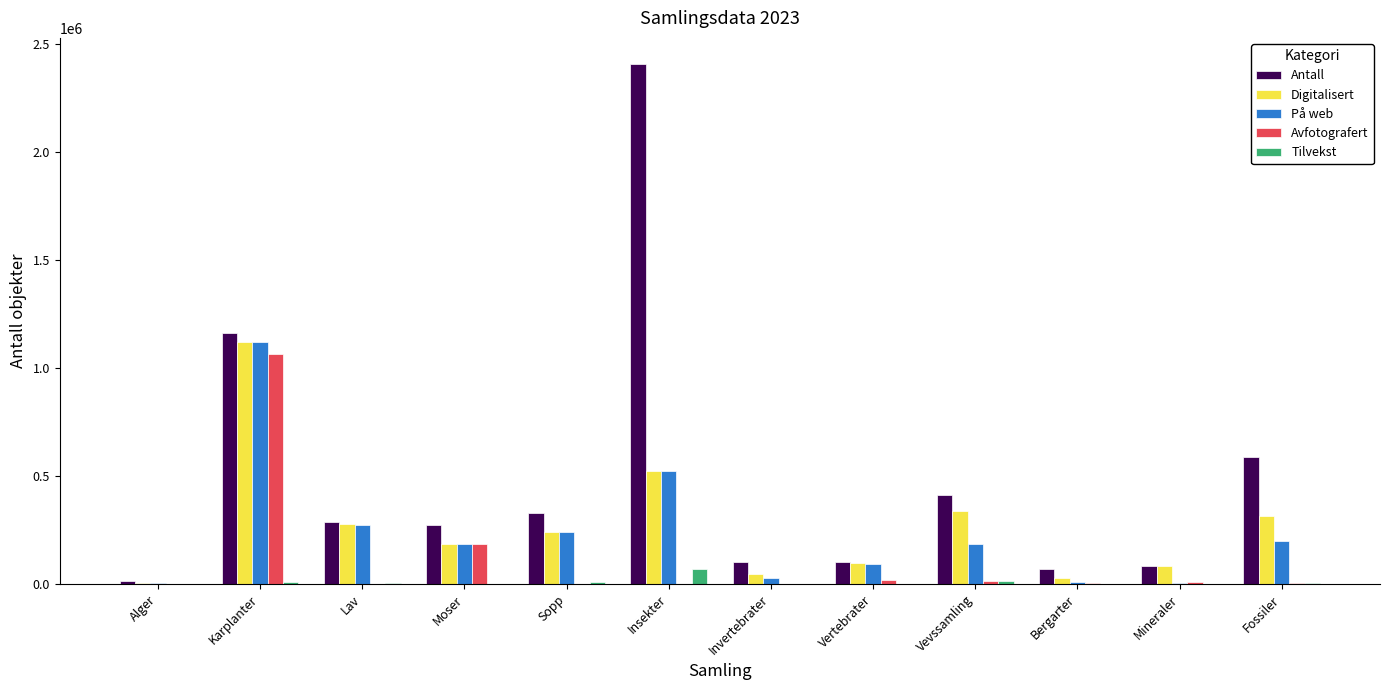

What value does the Digitalisert series have at Lav, to the nearest 10?

279420